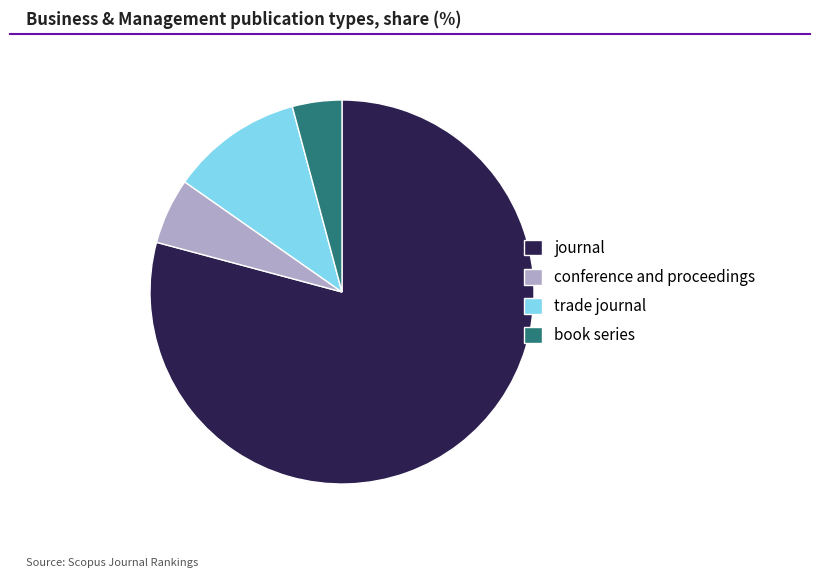

True or false: journal accounts for 79% of the total.

True